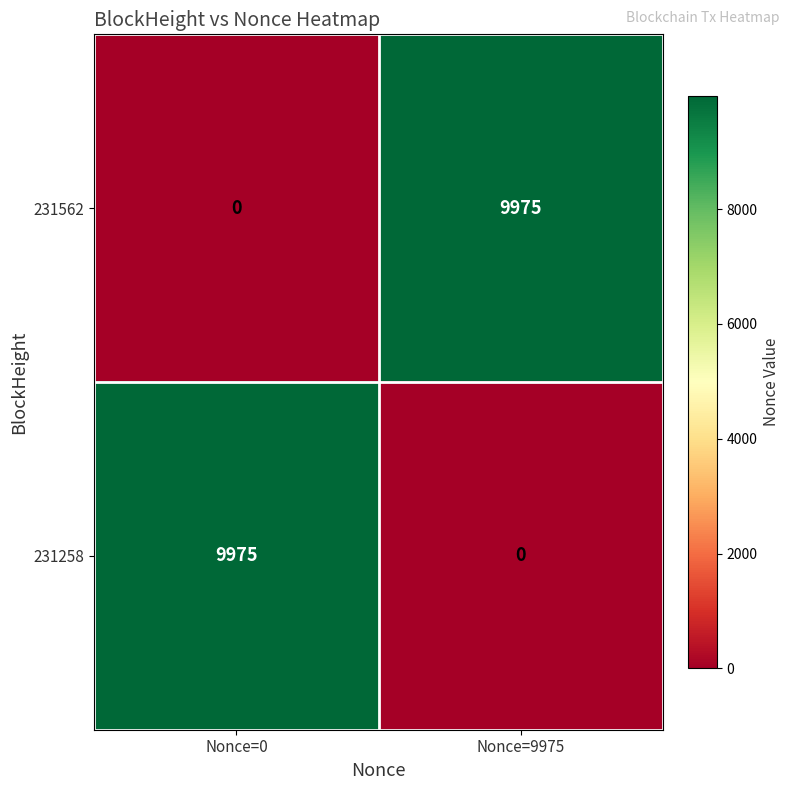

Rank the series at Nonce=0 from highest to lowest value.

231258, 231562